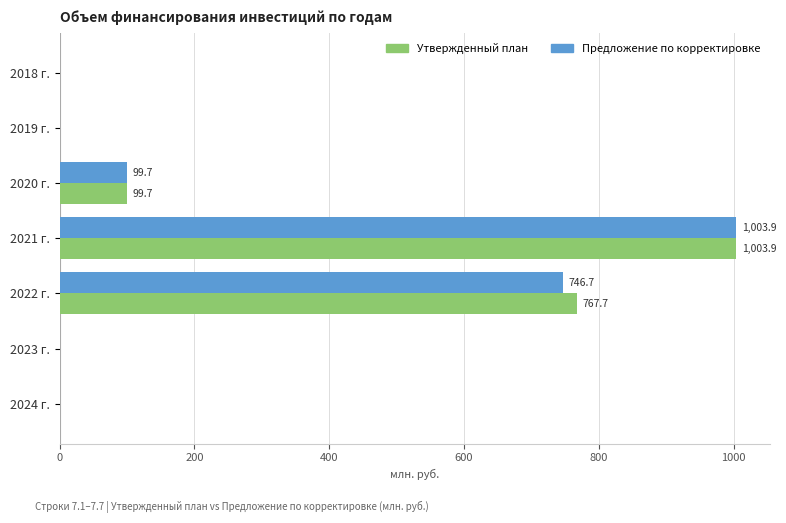

What is the total value across all series at 2021 г.?

2007.7